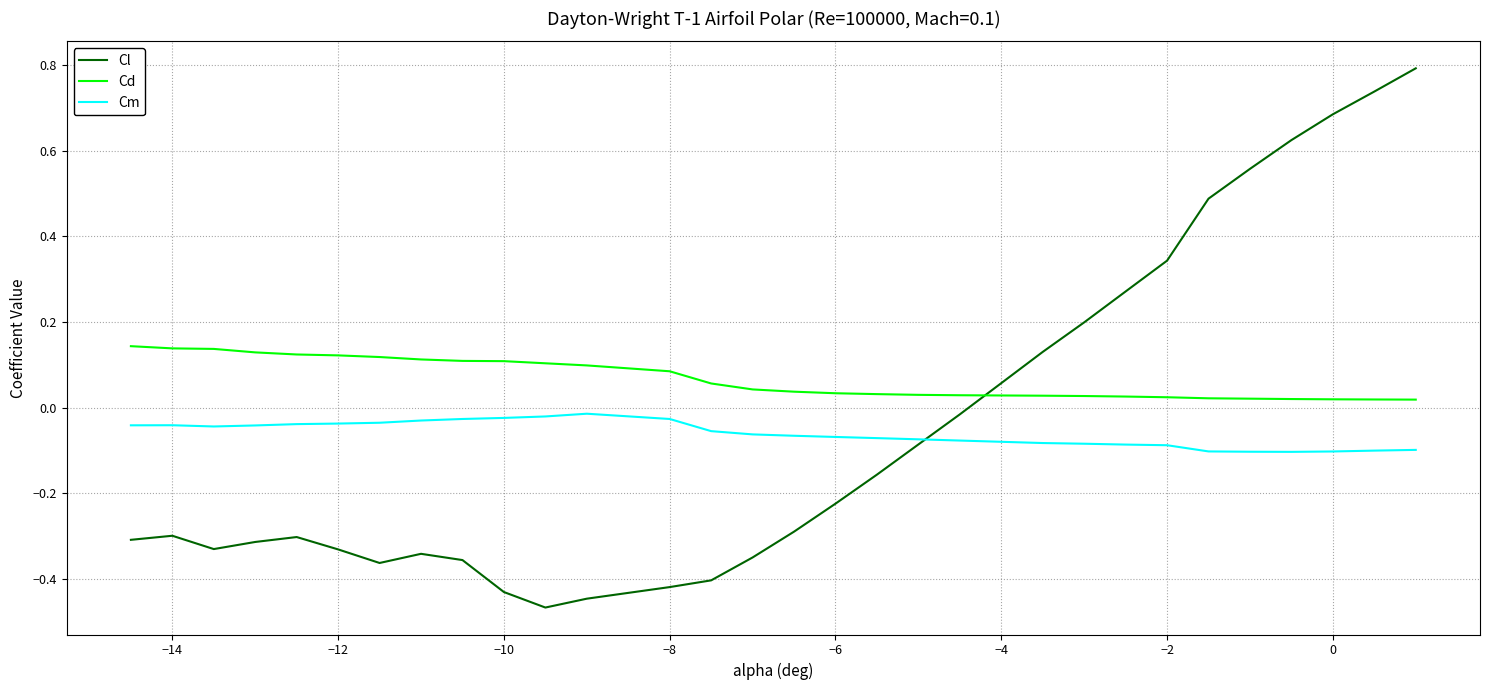

Which series has the largest total across all categories?

Cd